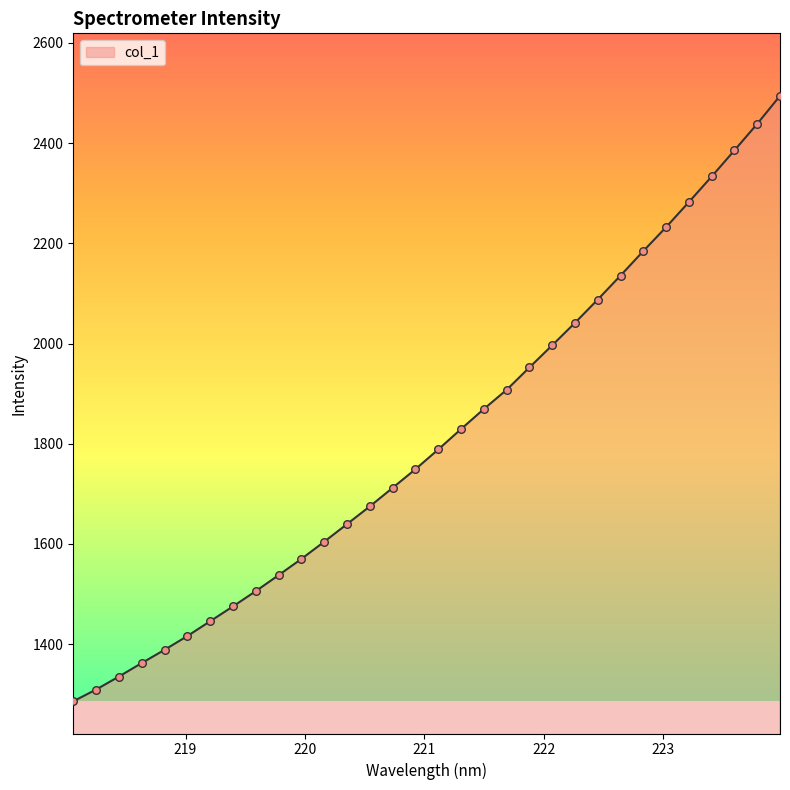

What is the greatest value displayed?

2494.4